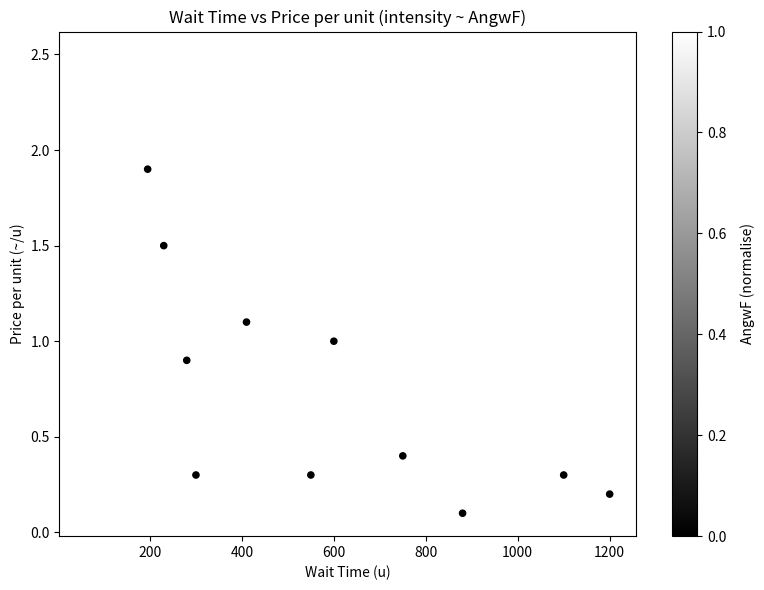

What is the range of Y values (max minus min)?

2.4